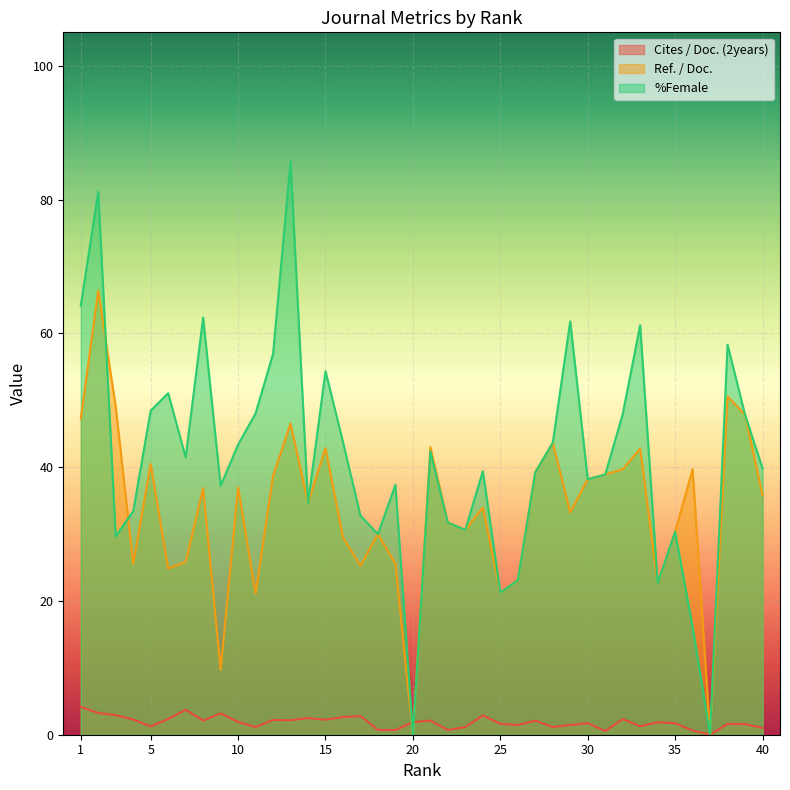

What is the sum of the Ref. / Doc. values at 11 and 32?

60.8